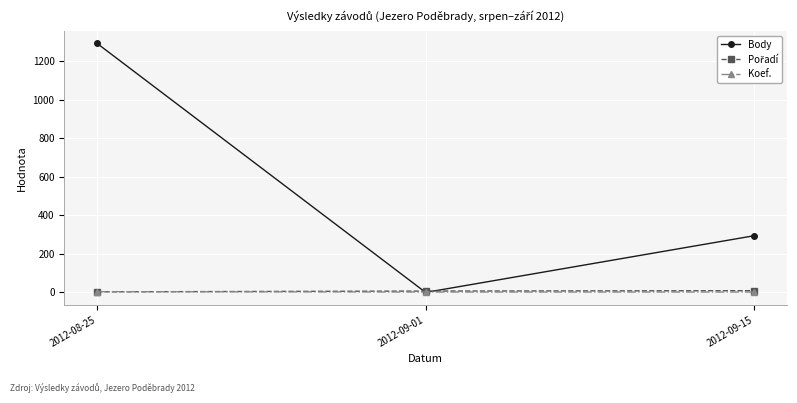

True or false: Body has a value of 0 at 2012-09-01.

True